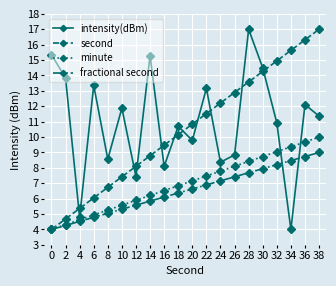

The value of minute at 26 is 2.4. True or false?

False